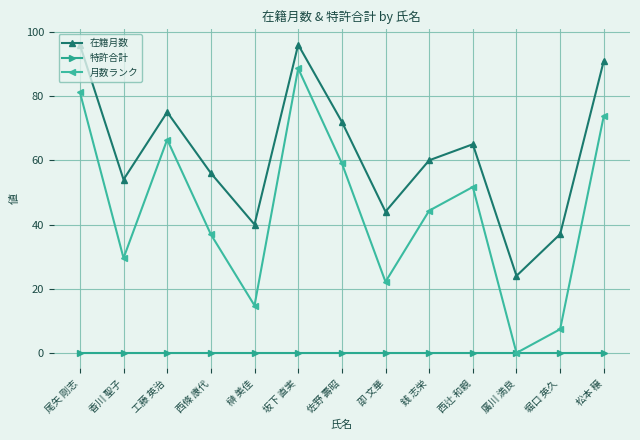

What is the label of the 1st point from the left?

尾矢 剛志